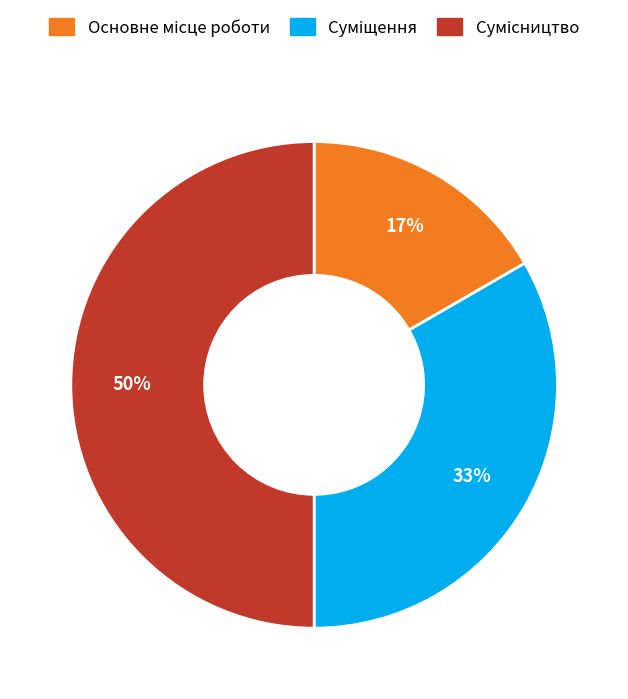

To the nearest percent, what is the average slice percentage?

33%